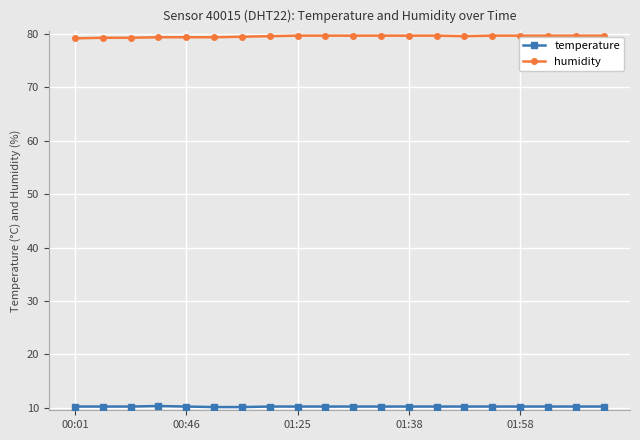

What is the greatest value displayed?

79.7